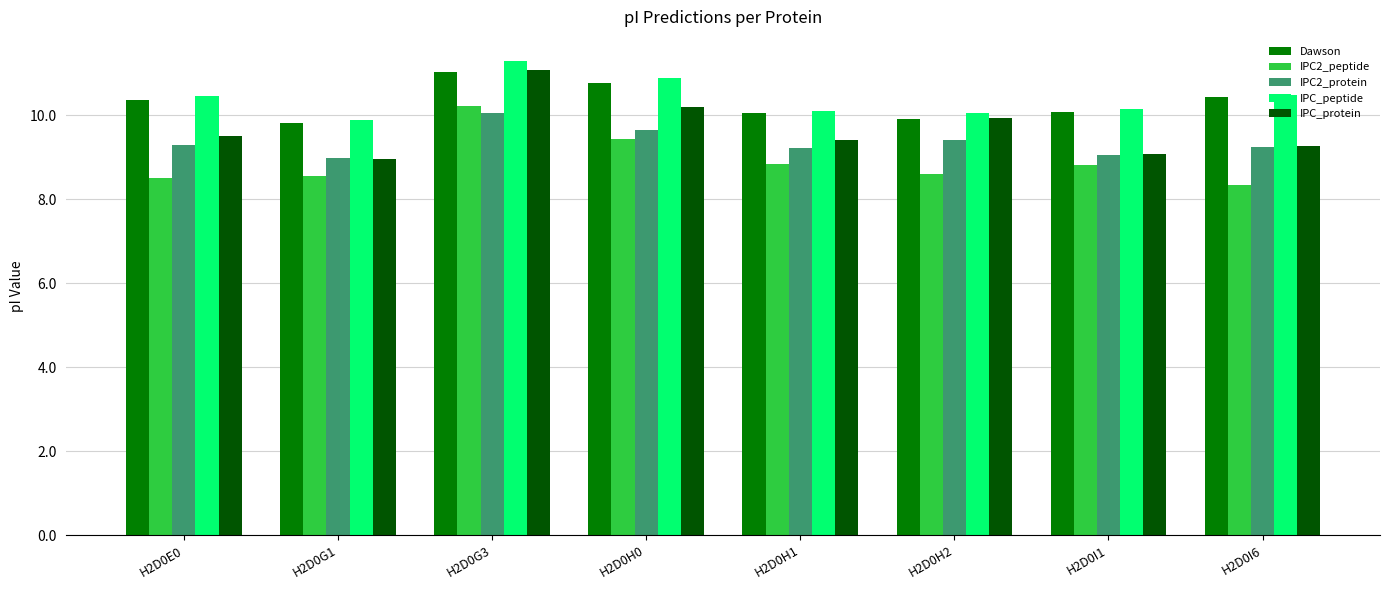

The value of IPC2_peptide at H2D0G1 is 12.3. True or false?

False